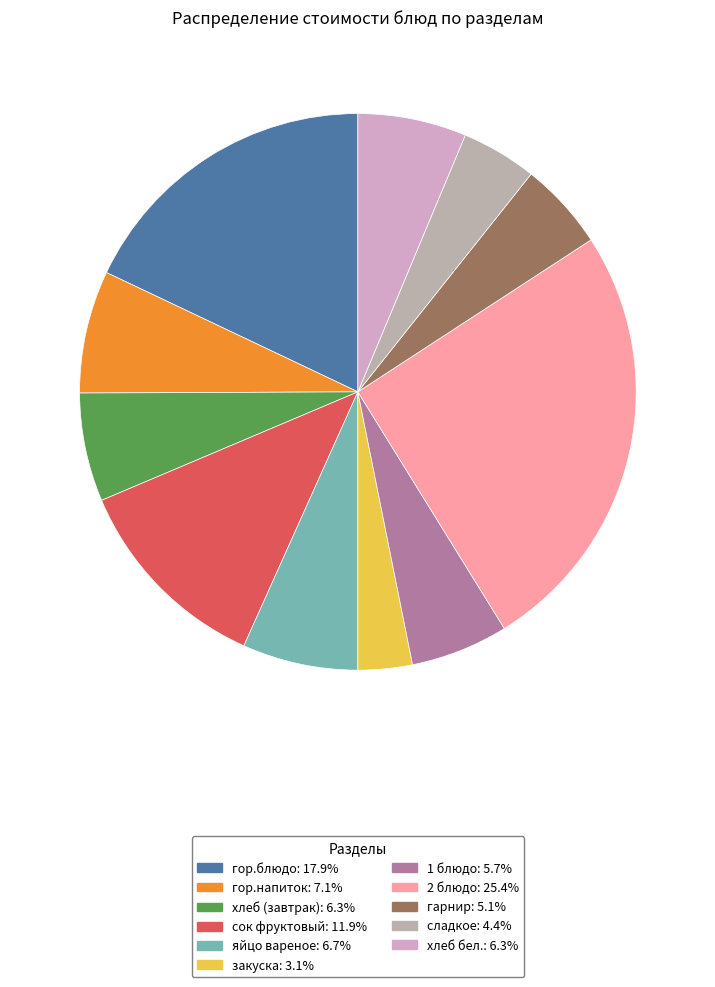

Which slice is the largest?

2 блюдо